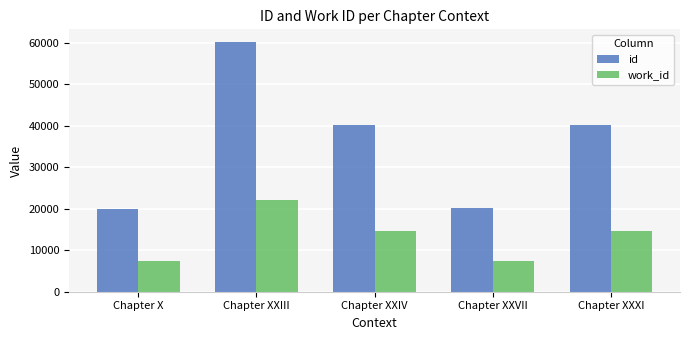

At how many categories does at least one series exceed 25618?

3